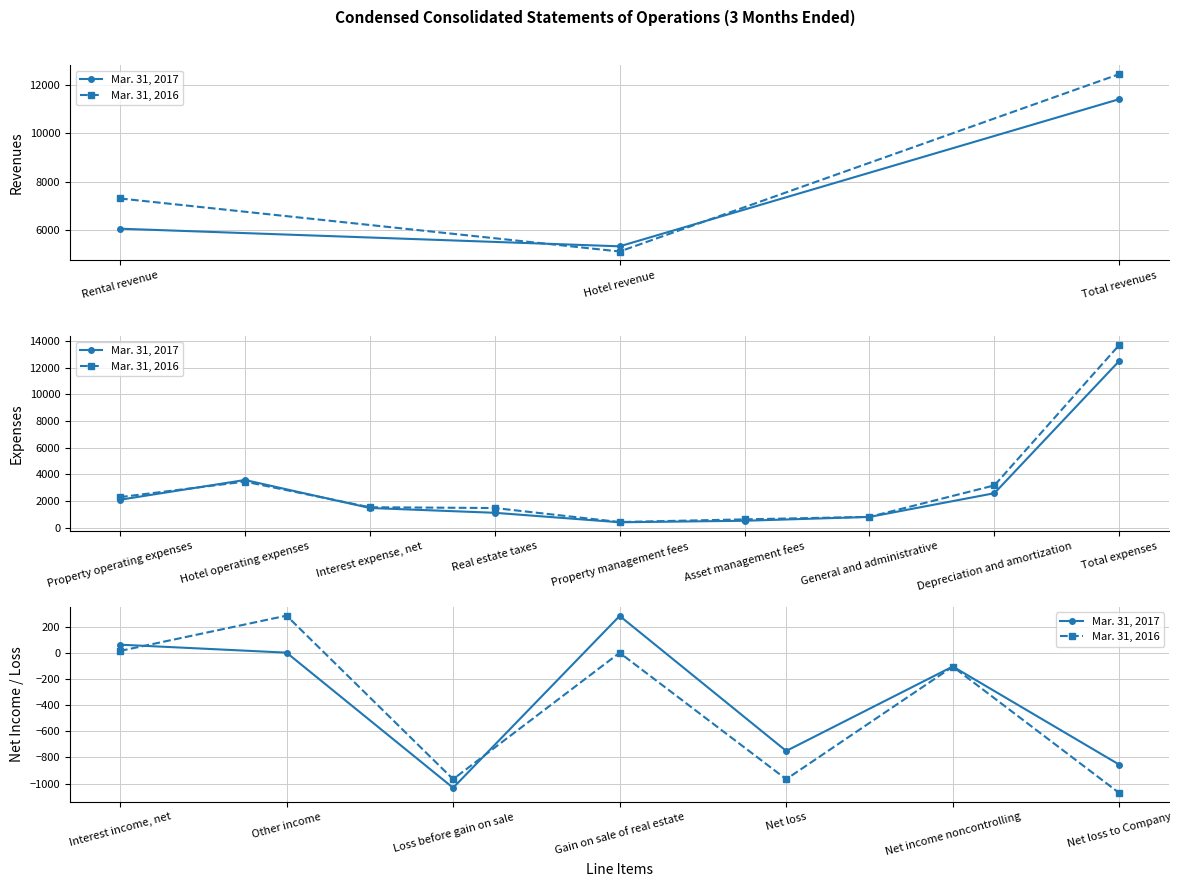

What is the average value of the Mar. 31, 2017 series?

-343